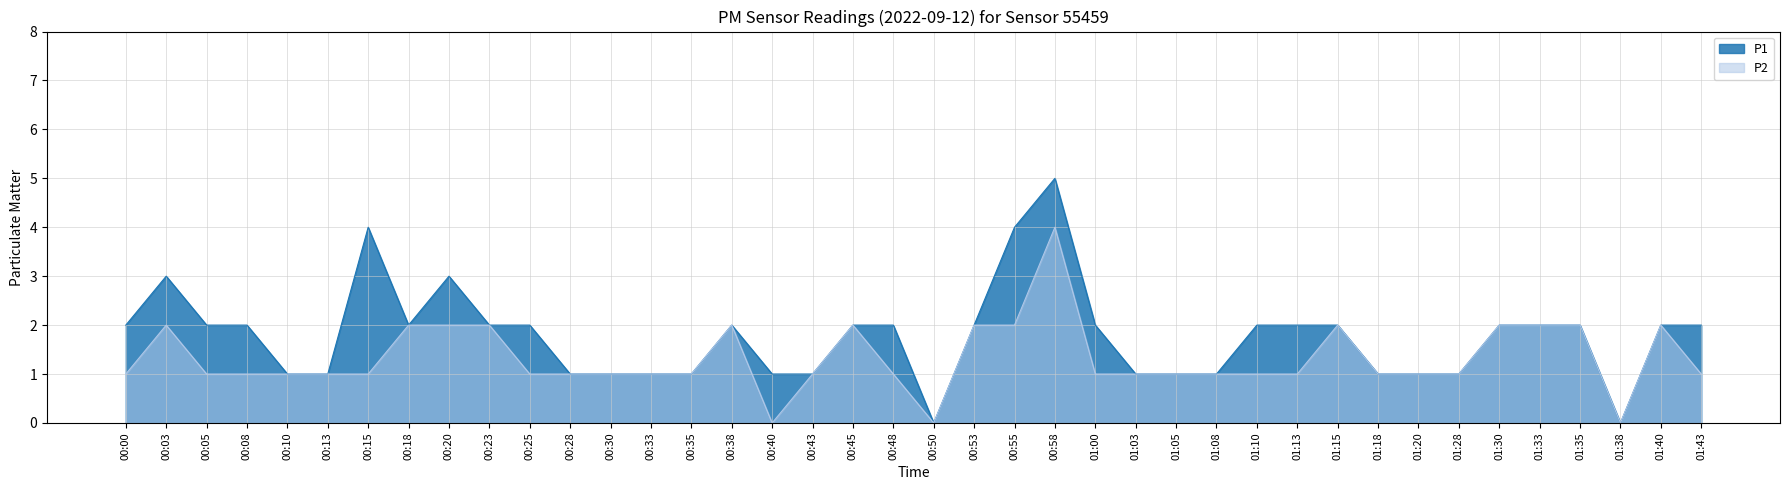

What is the total value across all series at 01:08?

2